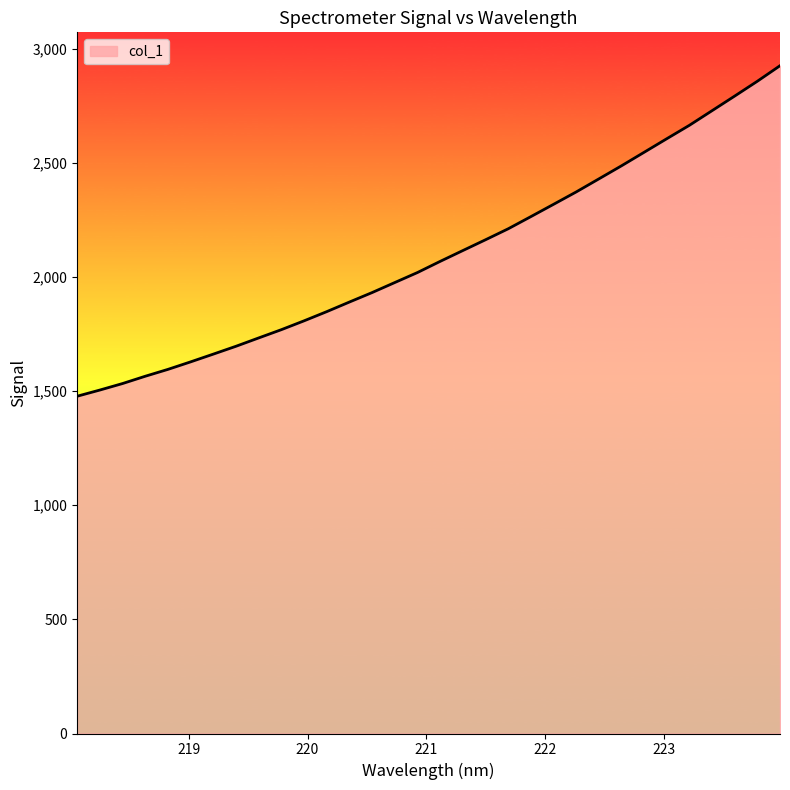

What is the difference between the maximum and minimum values?

1448.1